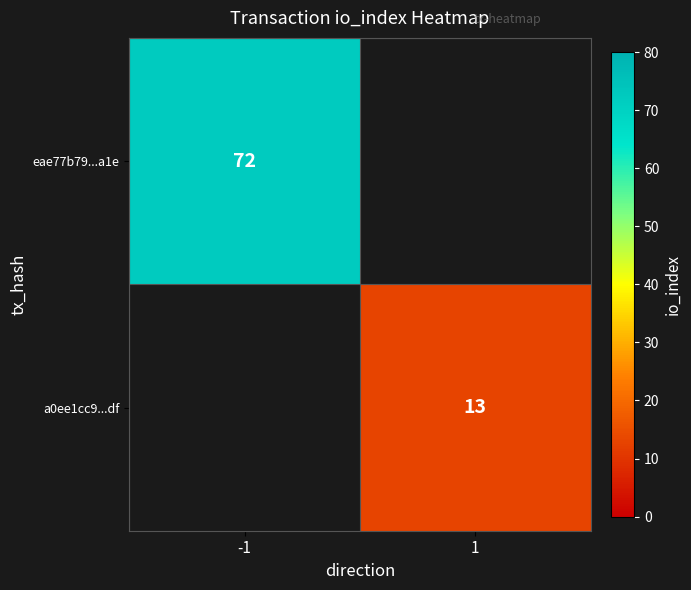

What is the maximum value shown in the chart?

72.0